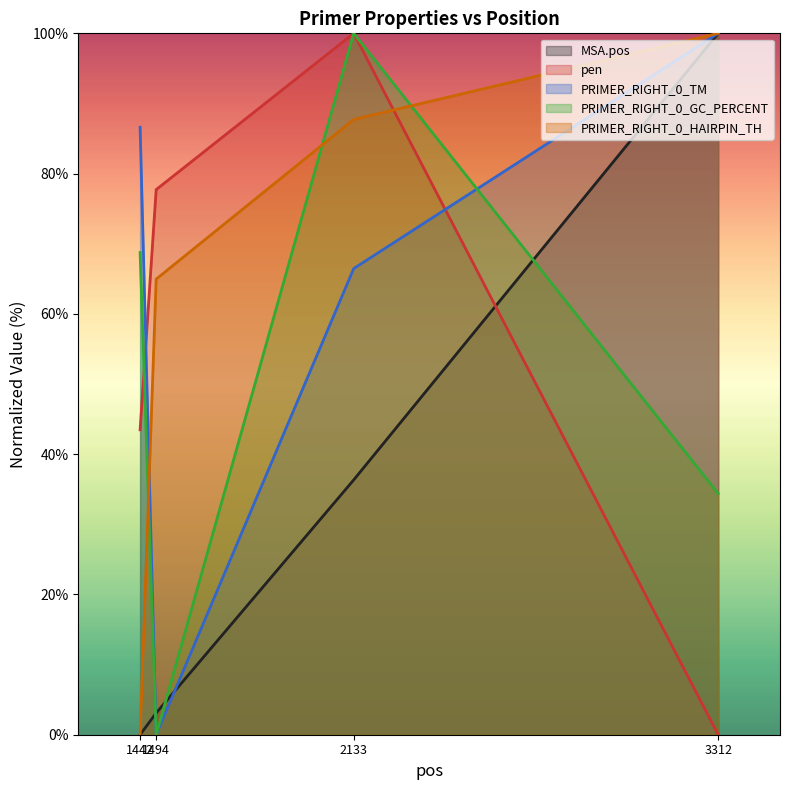

List the labels in order of MSA.pos value, smallest first.

1442, 1494, 2133, 3312